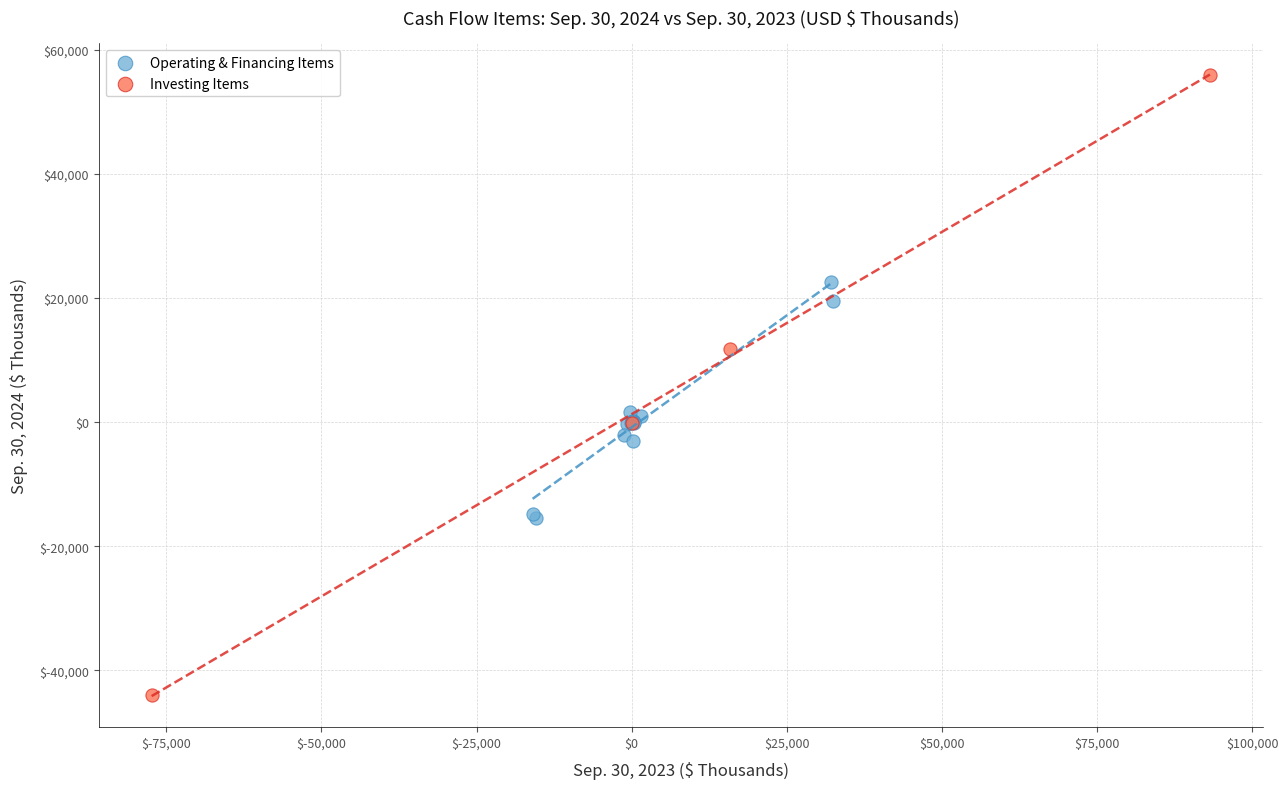

Which series reaches the maximum Y coordinate?

Investing Items